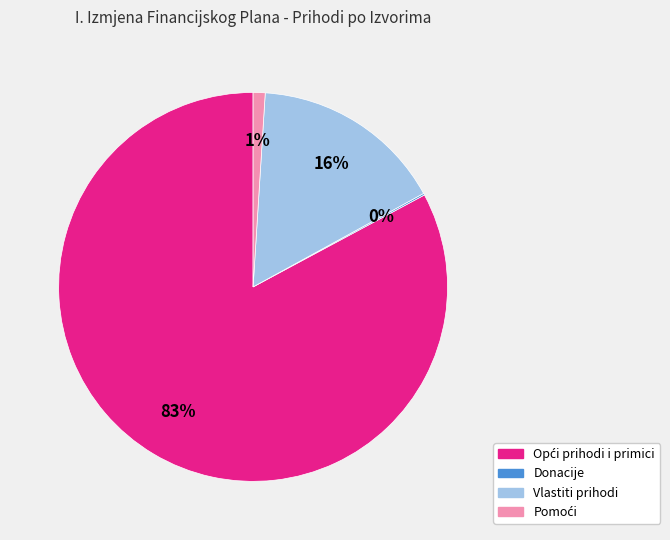

Does any single category account for the majority?

Yes